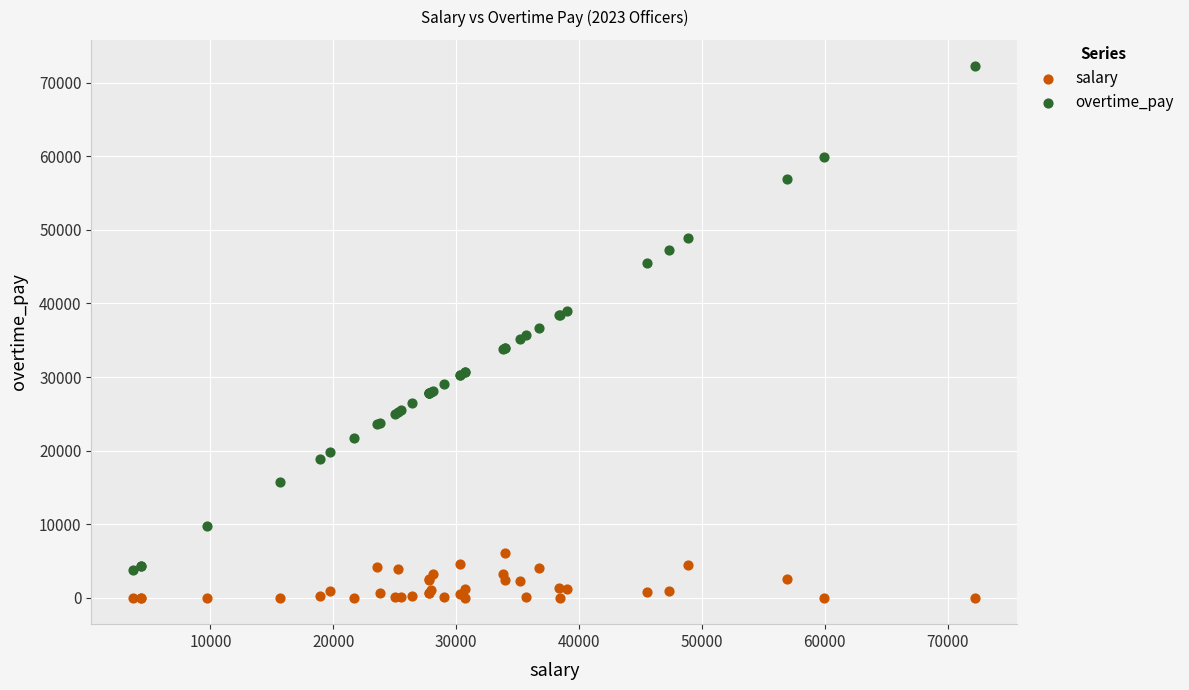

Which series has the widest spread of Y values?

overtime_pay